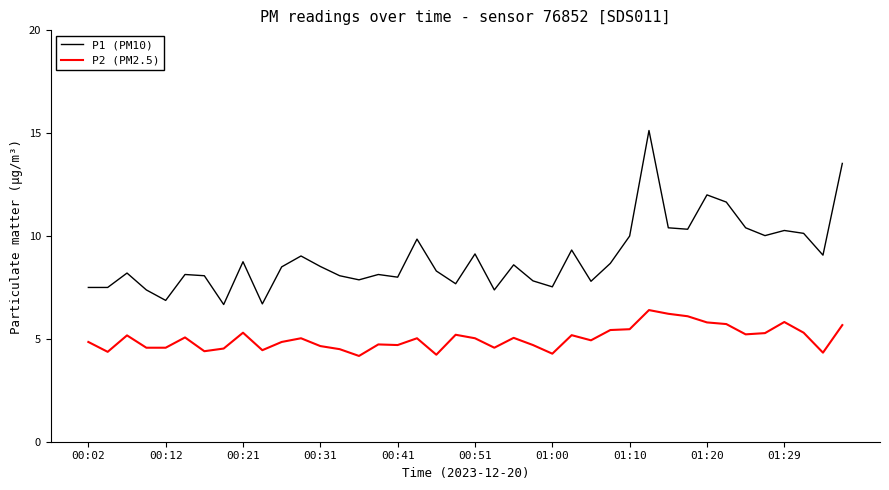

Which series has the widest spread of values?

P1 (PM10)